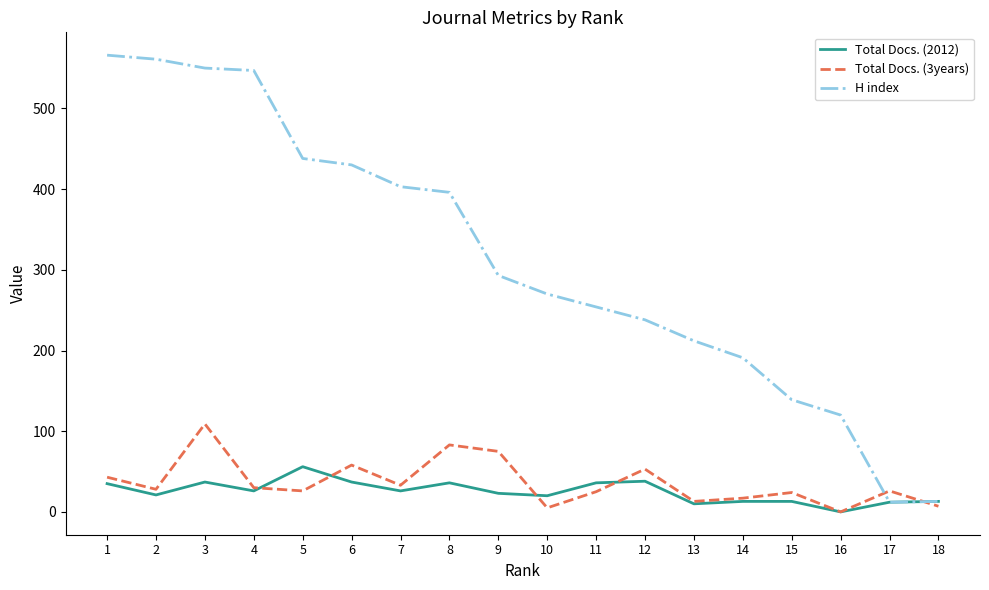

Does the chart display data point markers on the line(s)?

No